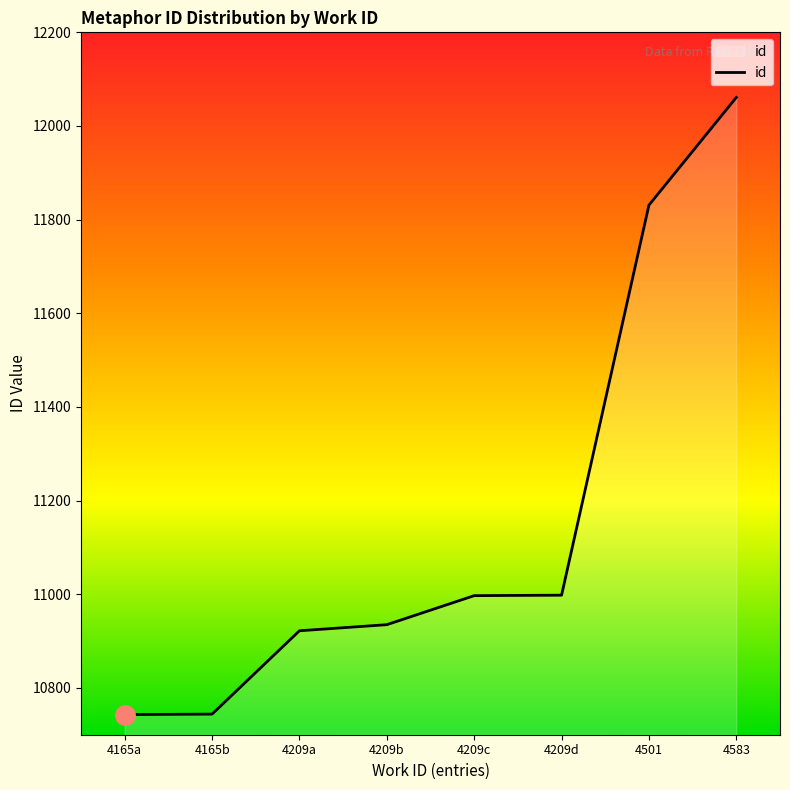

What is the smallest value displayed?

10743